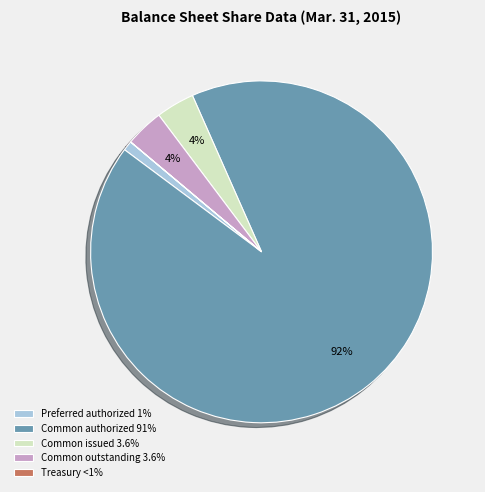

Is the sum of Common issued 3.6% and Common authorized 91% greater than half?

Yes